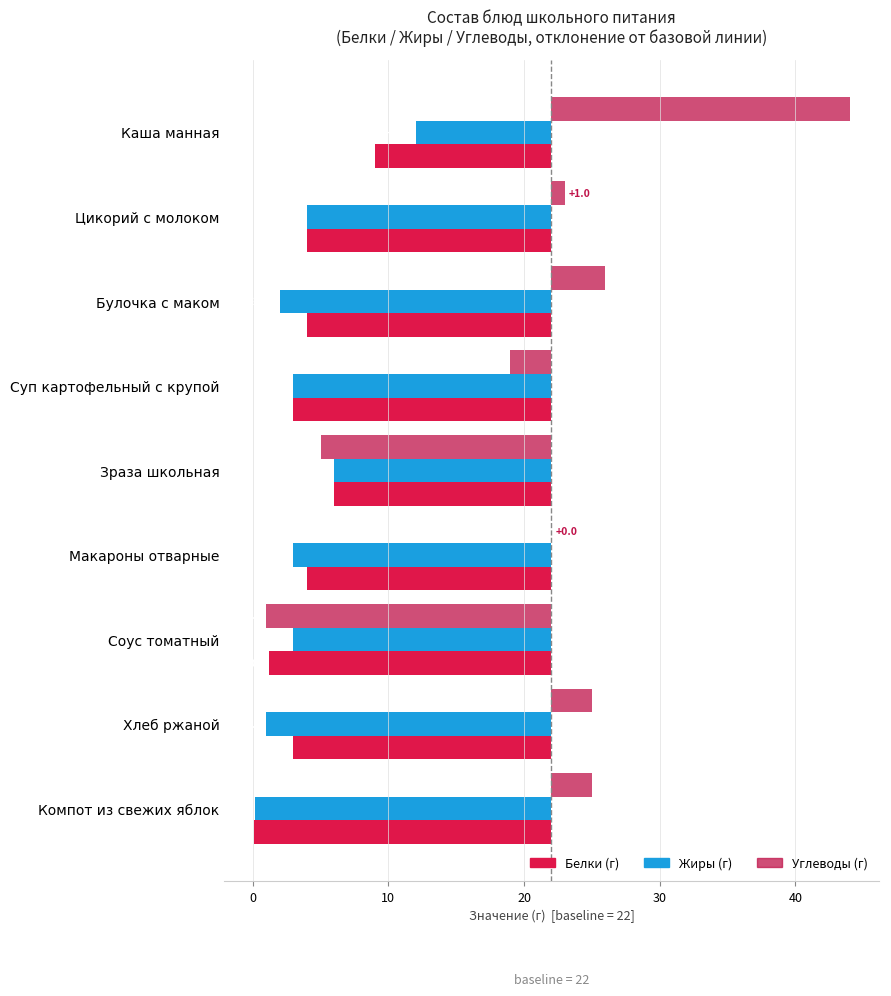

Which series has the largest total across all categories?

Углеводы